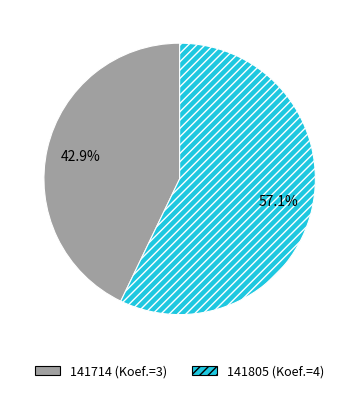

Count the number of slices in the pie.

2